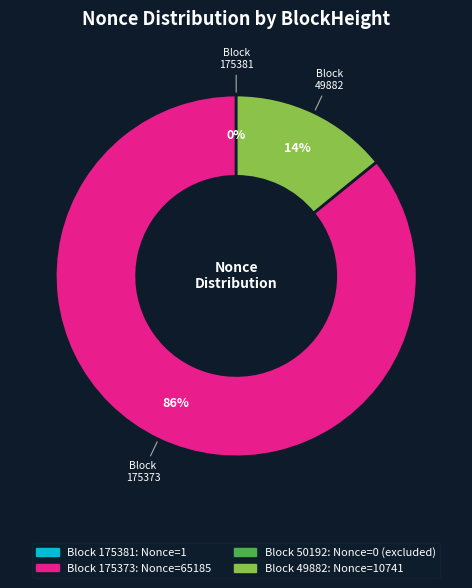

To the nearest percent, what percentage of the pie is 49882?

14%